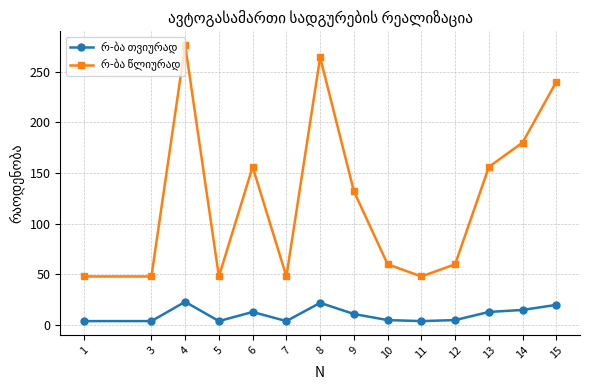

At how many categories does at least one series exceed 88?

7